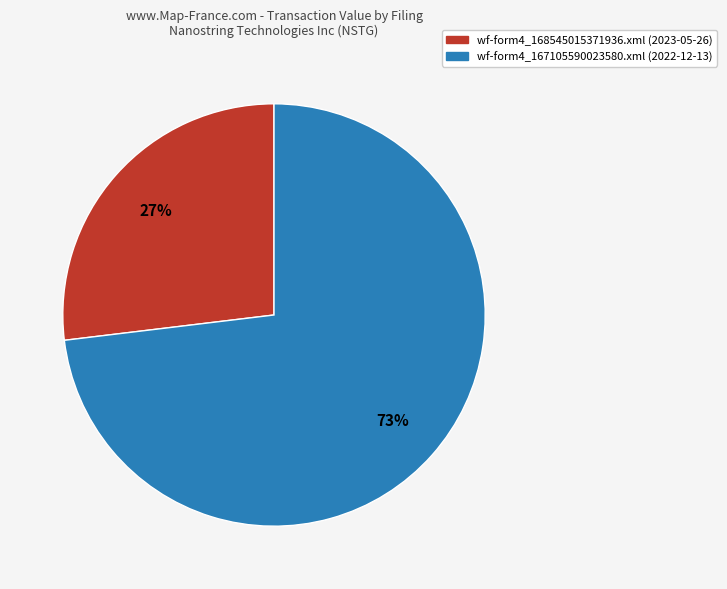

Which category has the smallest portion of the pie?

wf-form4_168545015371936.xml